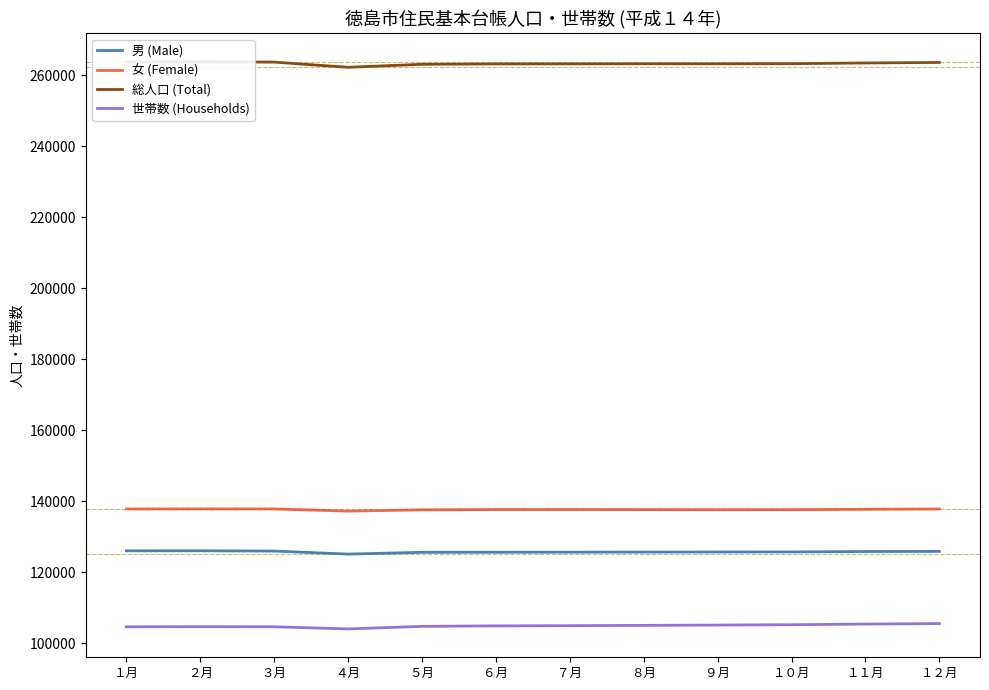

Reading right to left, list all the values displayed in this chart.

男 (Male): 125844	125804	125695	125683	125659	125625	125609	125586	125087	125936	126017	126003
女 (Female): 137808	137708	137615	137600	137628	137644	137646	137552	137199	137815	137824	137811
総人口 (Total): 263652	263512	263310	263283	263287	263269	263255	263138	262286	263751	263841	263814
世帯数 (Households): 105502	105366	105182	105082	104995	104910	104848	104720	103994	104598	104634	104588